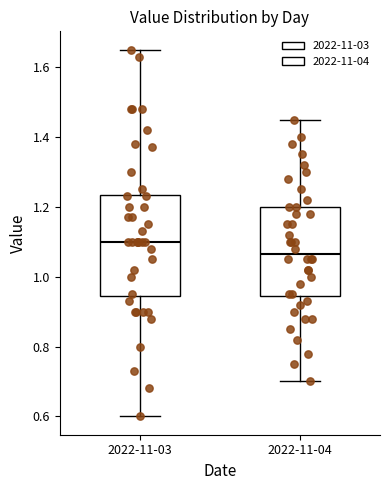

Which box is the tallest, from its lower edge to its upper edge?

2022-11-03